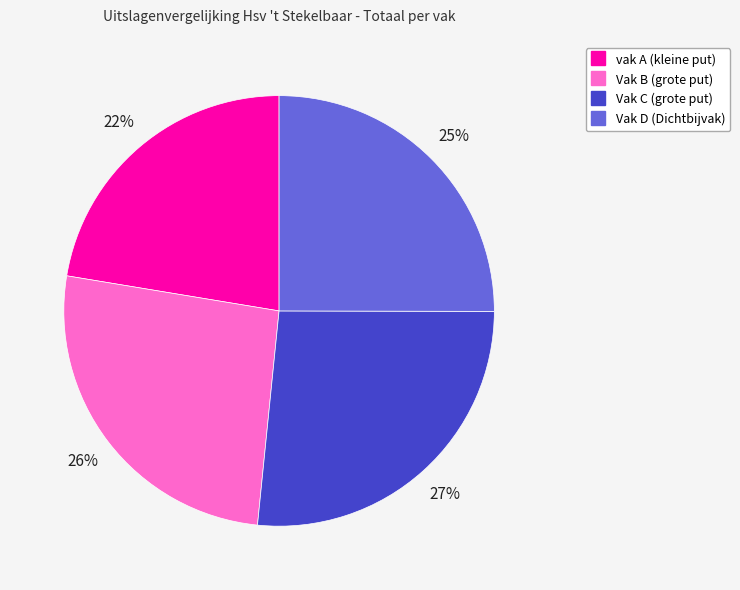

To the nearest percent, what is the average slice percentage?

25%